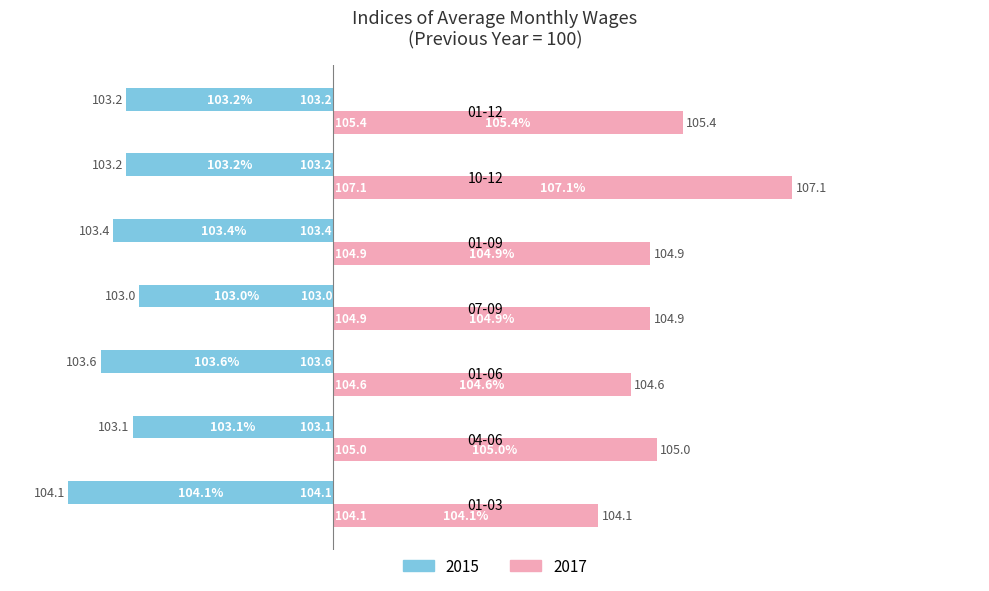

The 2017 series shows 7.1 at 10-12. True or false?

True